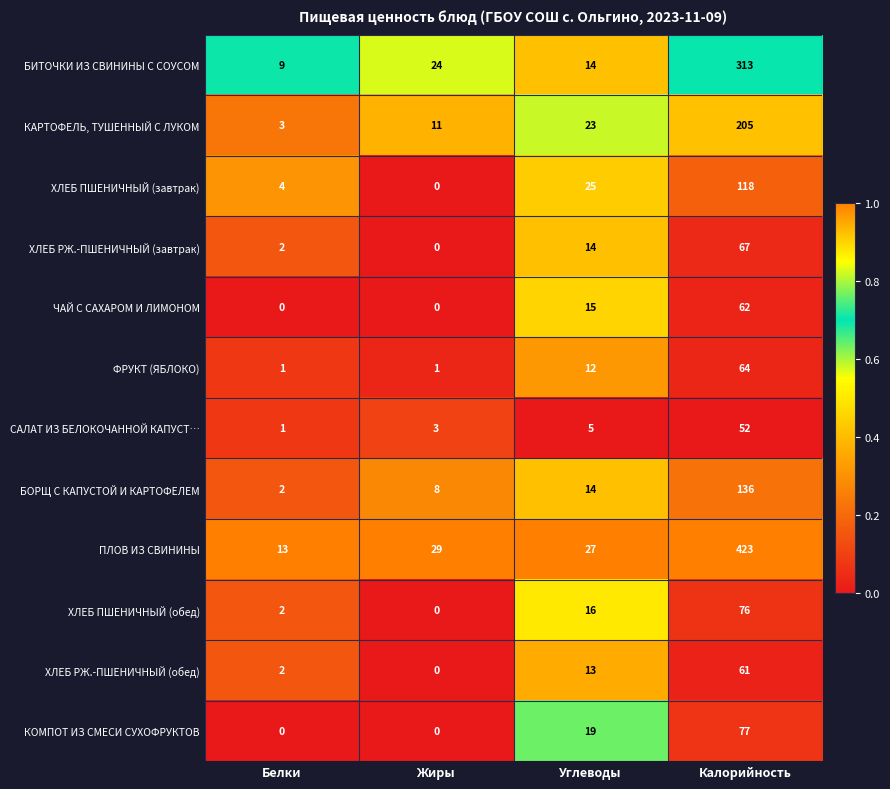

What is the total value across all series at Калорийность?

1654